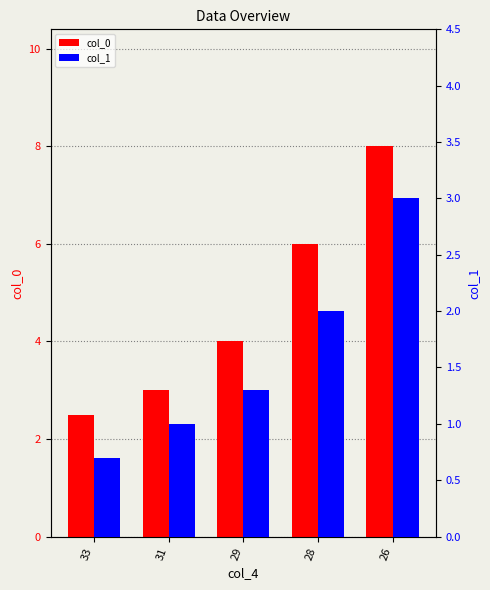

How many series are shown in this chart?

2